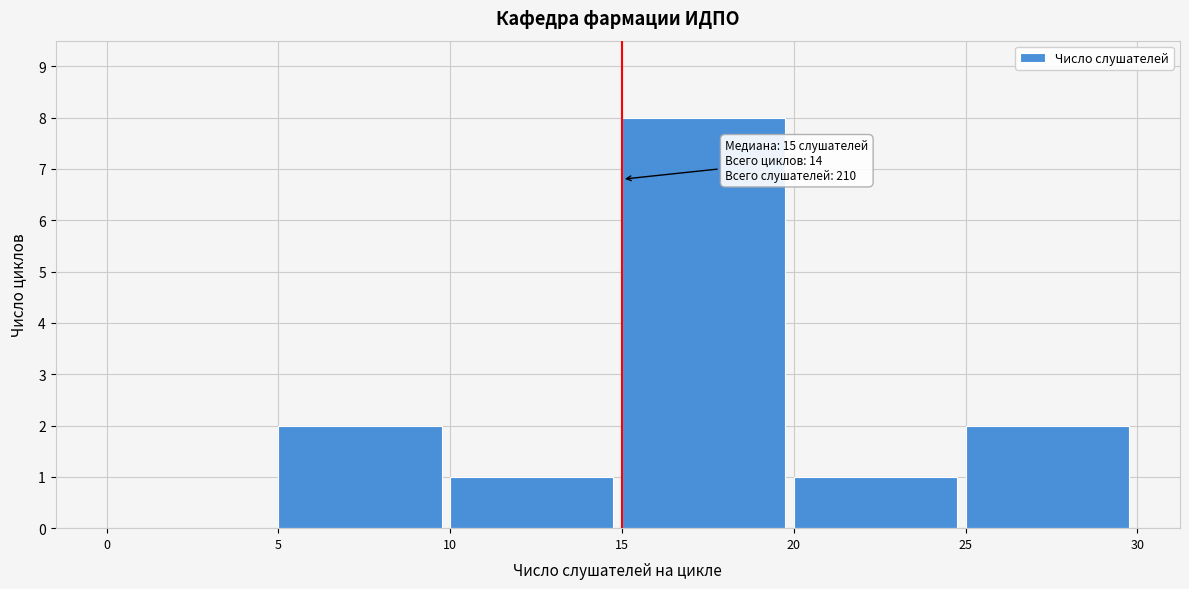

Which range on the x-axis has the tallest bar?

15 to 20